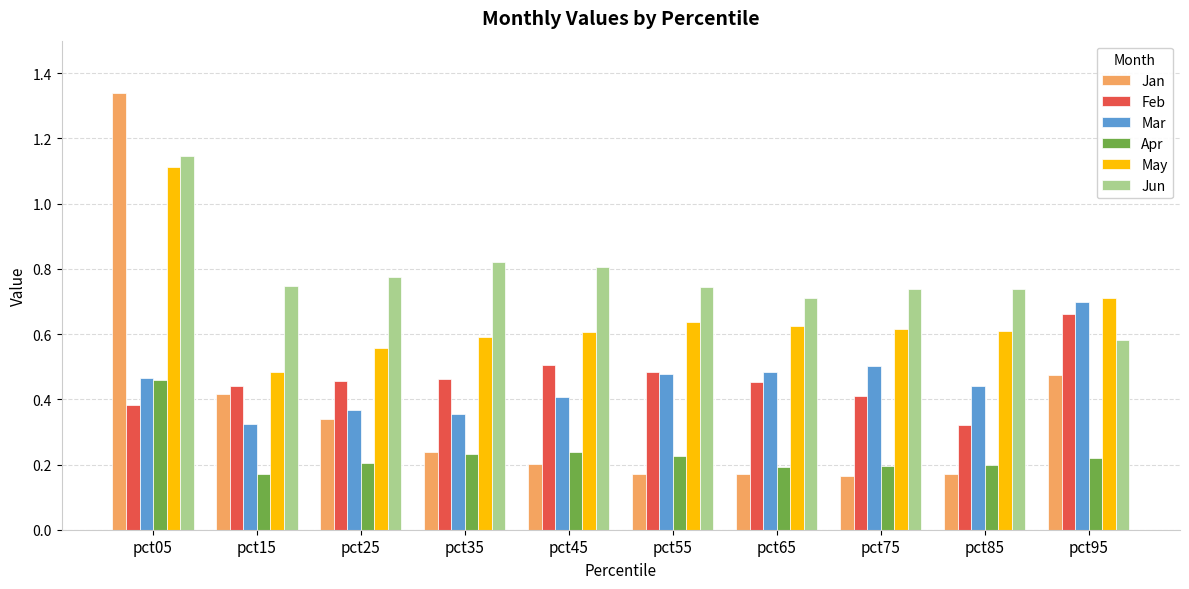

The Jan series shows 0.6 at pct25. True or false?

False